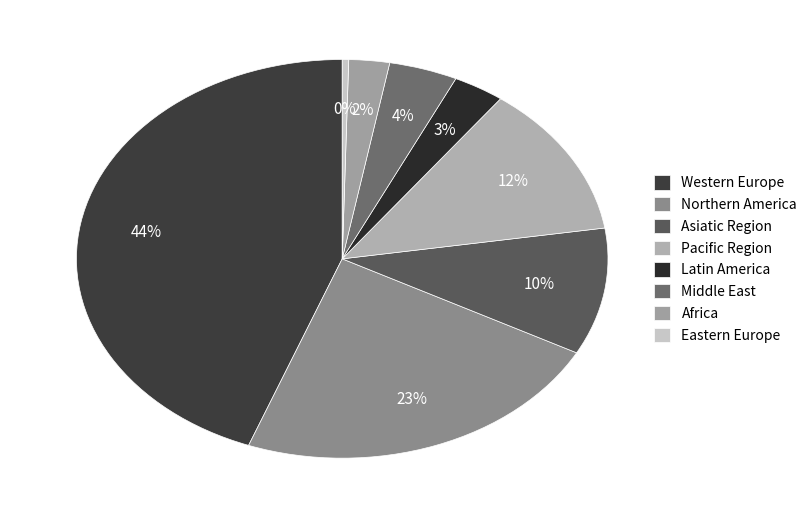

To the nearest percent, what percentage of the pie is Middle East?

4%